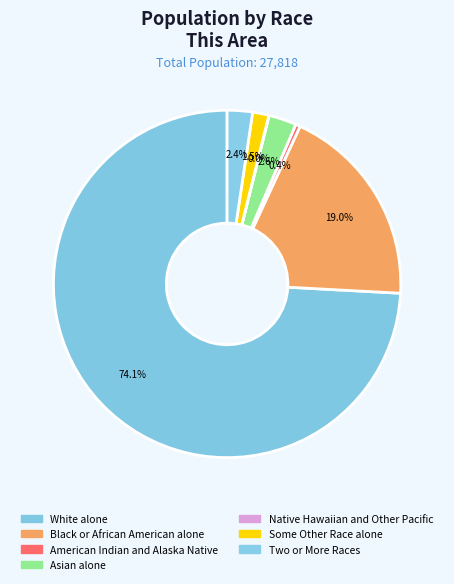

Rank the categories by value from lowest to highest.

Native Hawaiian and Other Pacific, American Indian and Alaska Native, Some Other Race alone, Two or More Races, Asian alone, Black or African American alone, White alone